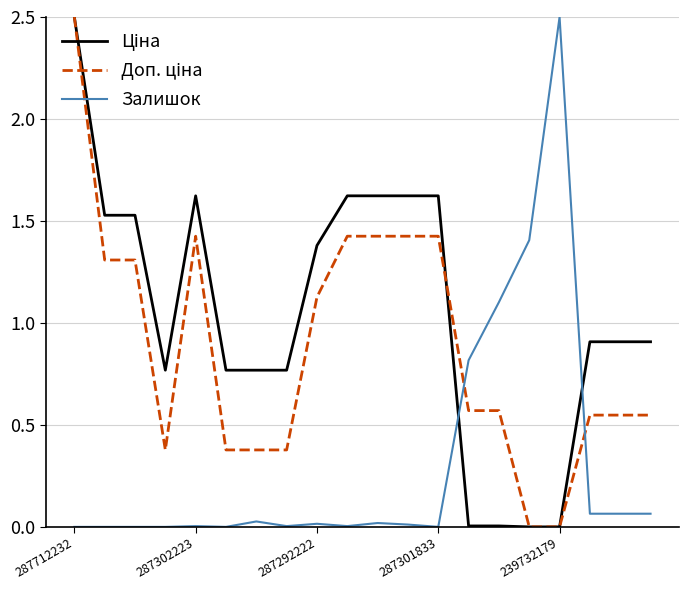

What is the greatest value displayed?

2.5